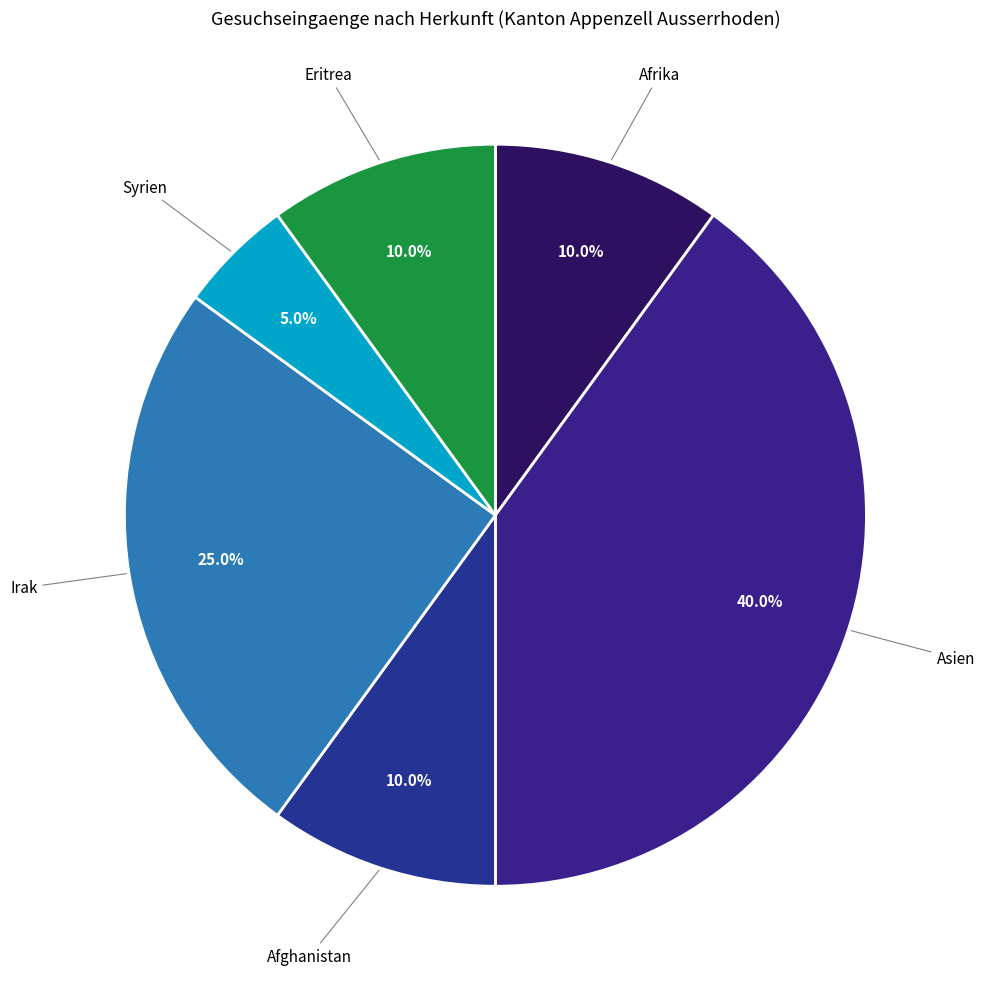

Is Afghanistan the majority of the pie?

No